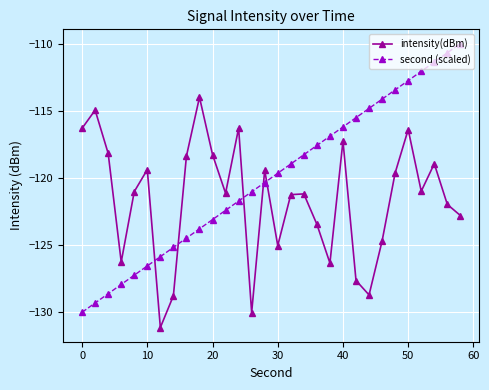

Count the number of categories in the chart.

30